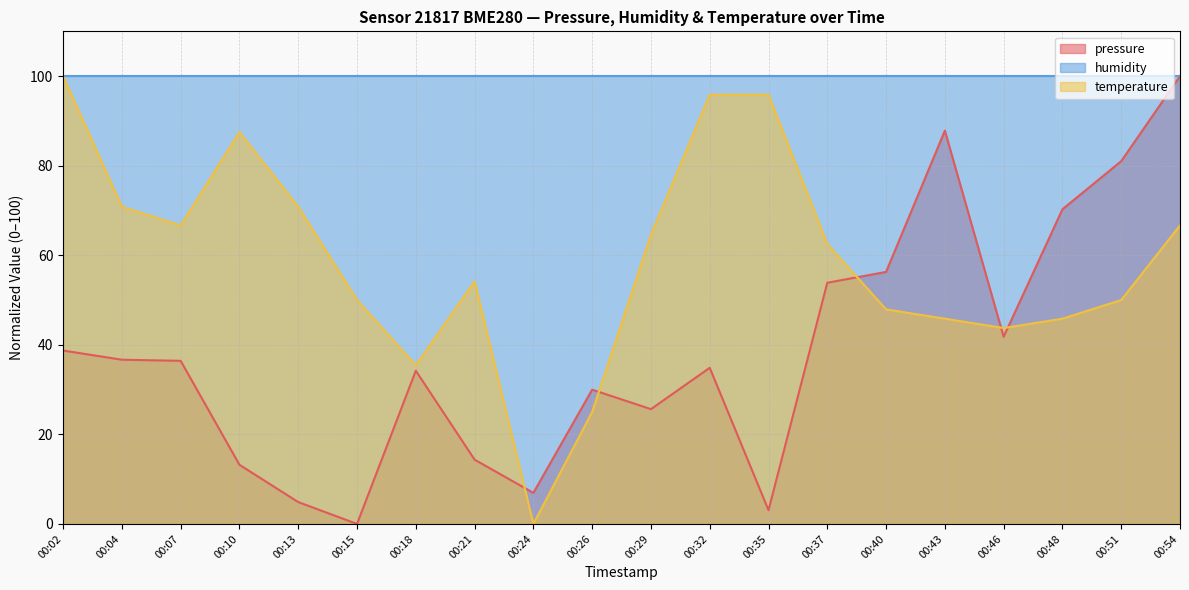

Between 00:37 and 00:48, which series saw the biggest shift?

temperature